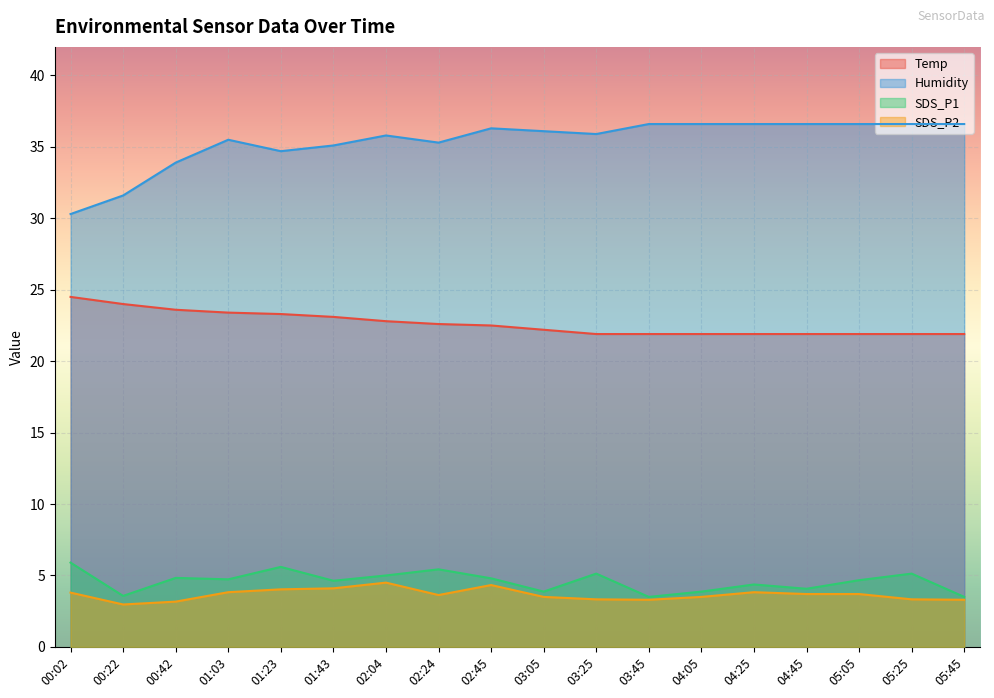

Which category has the lowest value across all series?

00:22